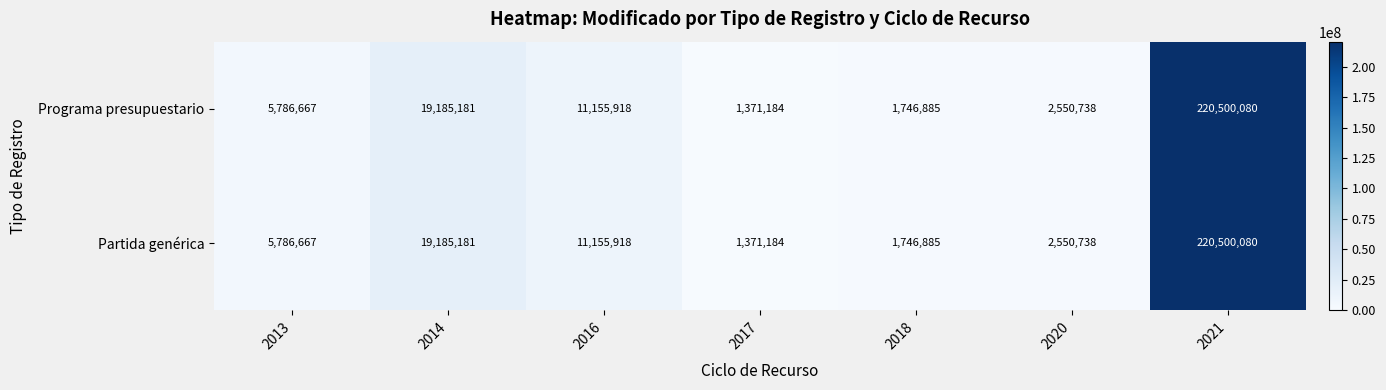

Rank the categories by Programa presupuestario value from highest to lowest.

2021, 2014, 2016, 2013, 2020, 2018, 2017